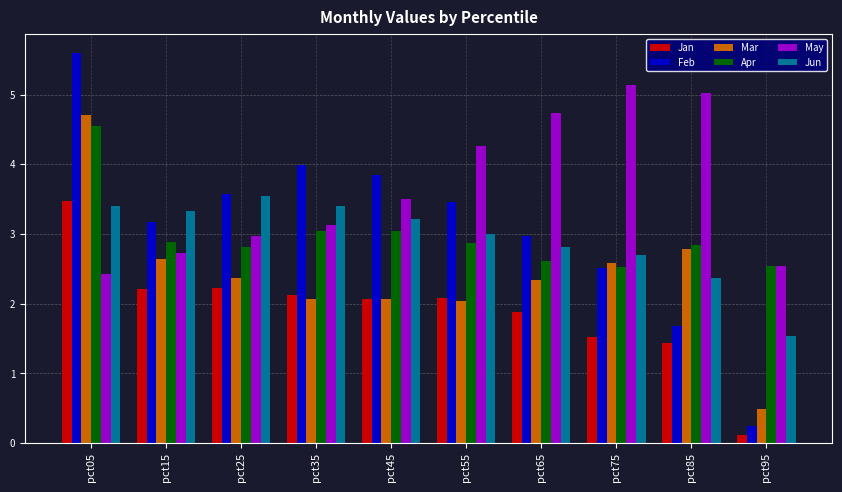

How many bars are there in each group?

6